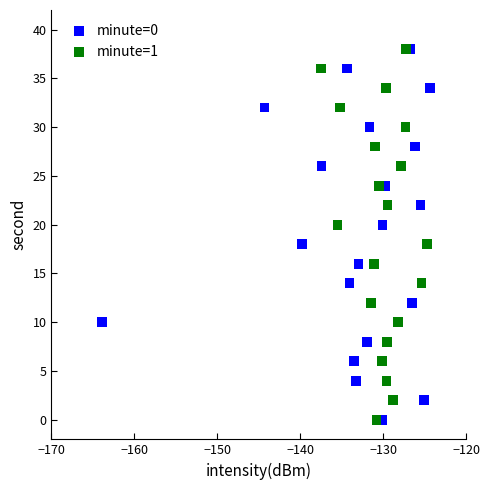

What are all the series names shown in the legend?

minute=0, minute=1